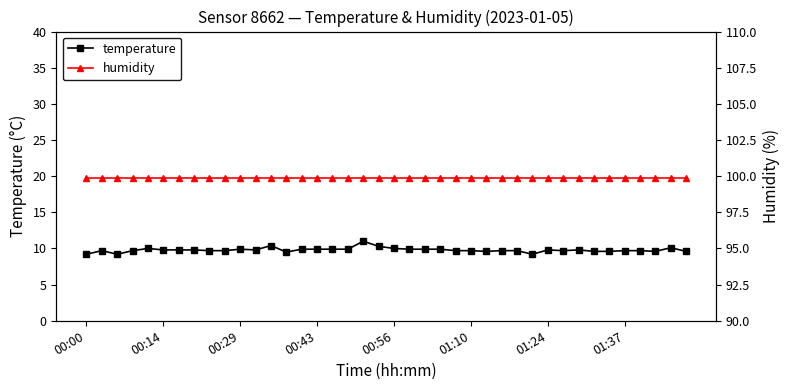

What is the total value across all series at 23?

109.8